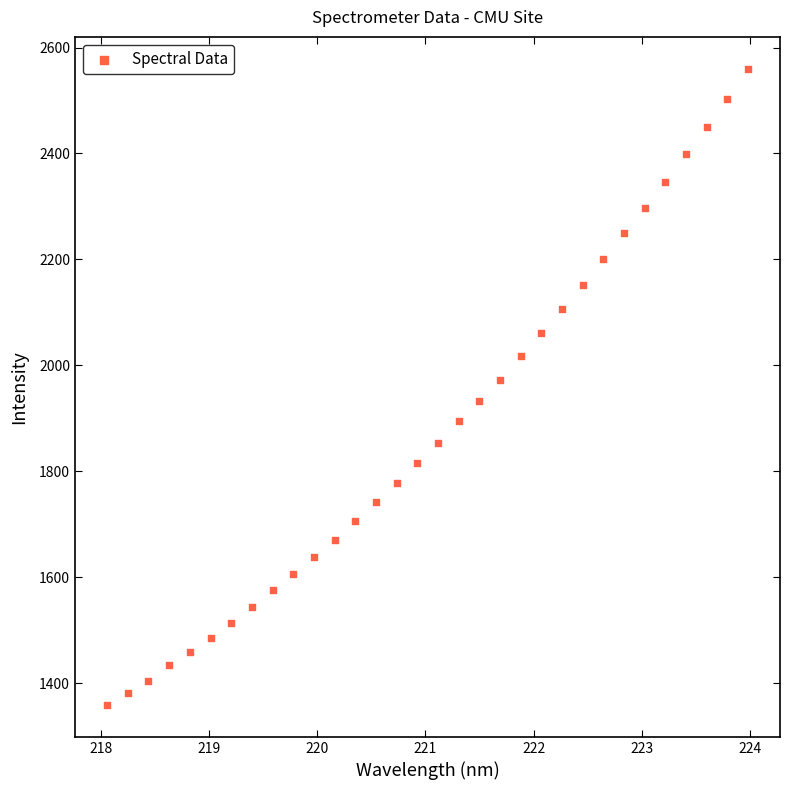

What is the range of Y values (max minus min)?

1201.0